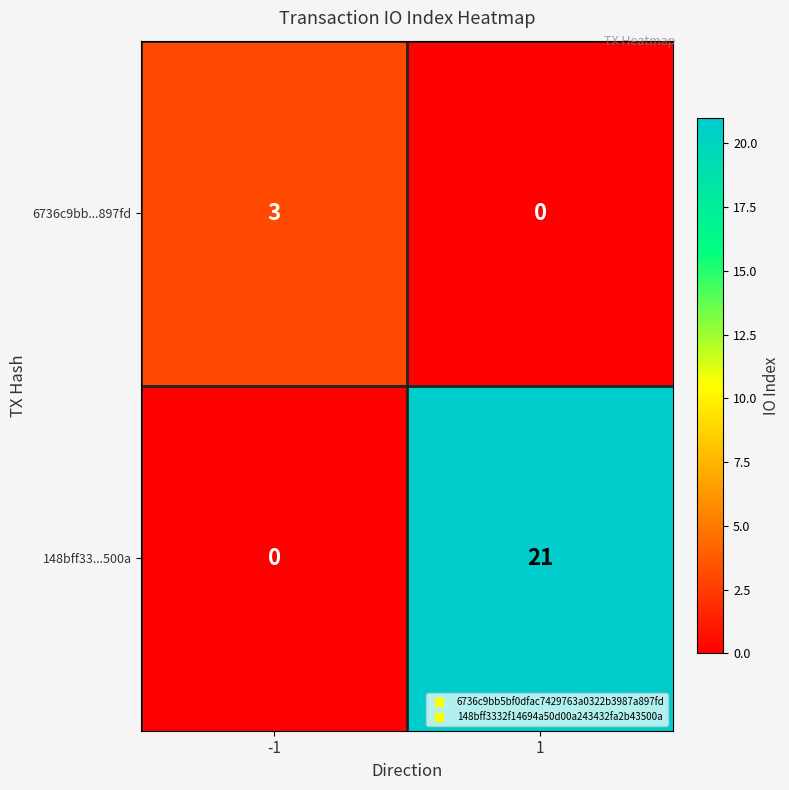

True or false: 148bff33...500a has a value of 21 at 1.

True